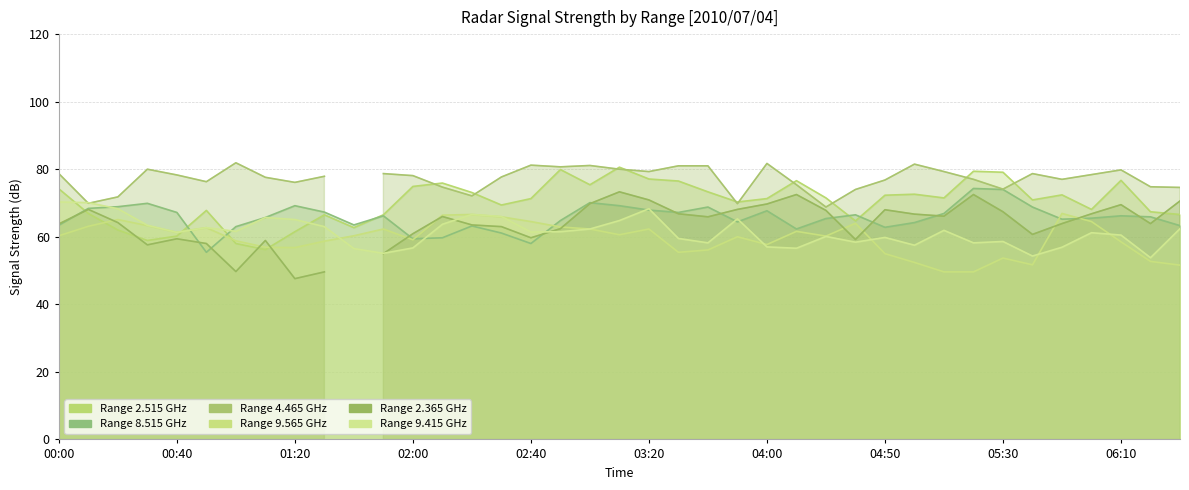

At which category does 9.565 reach its first local valley?

00:40